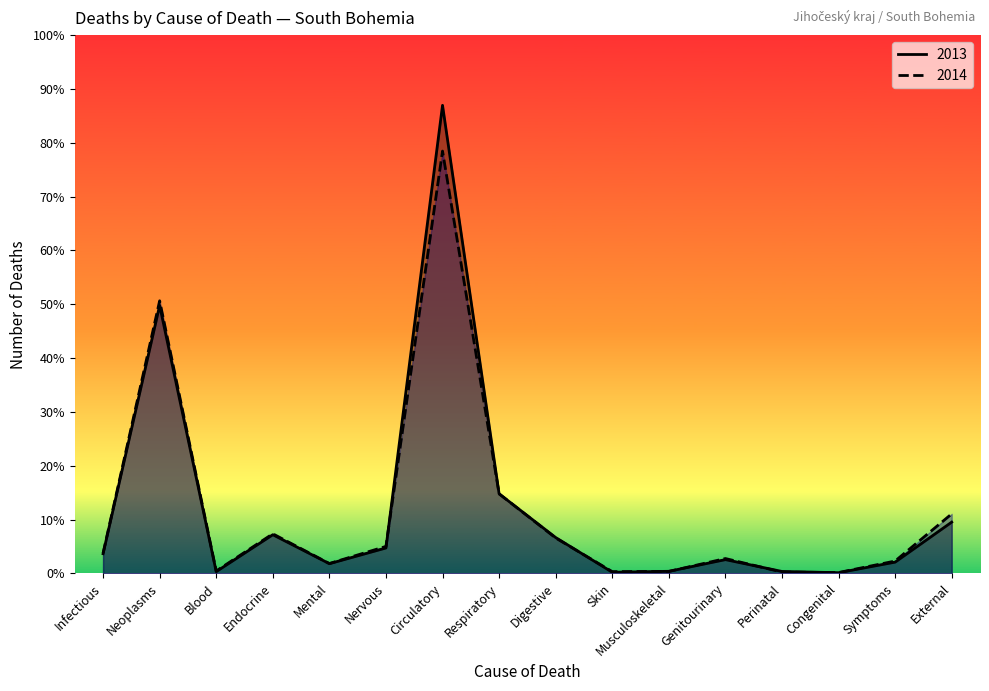

How many intersections are there between 2013 and 2014?

6